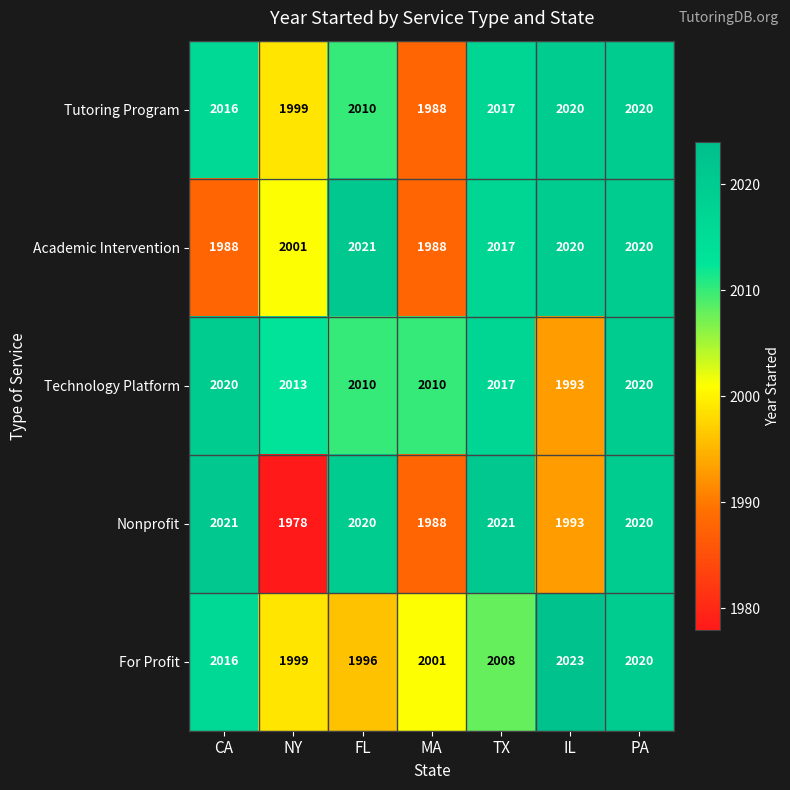

What is the average value of the For Profit series?

2009